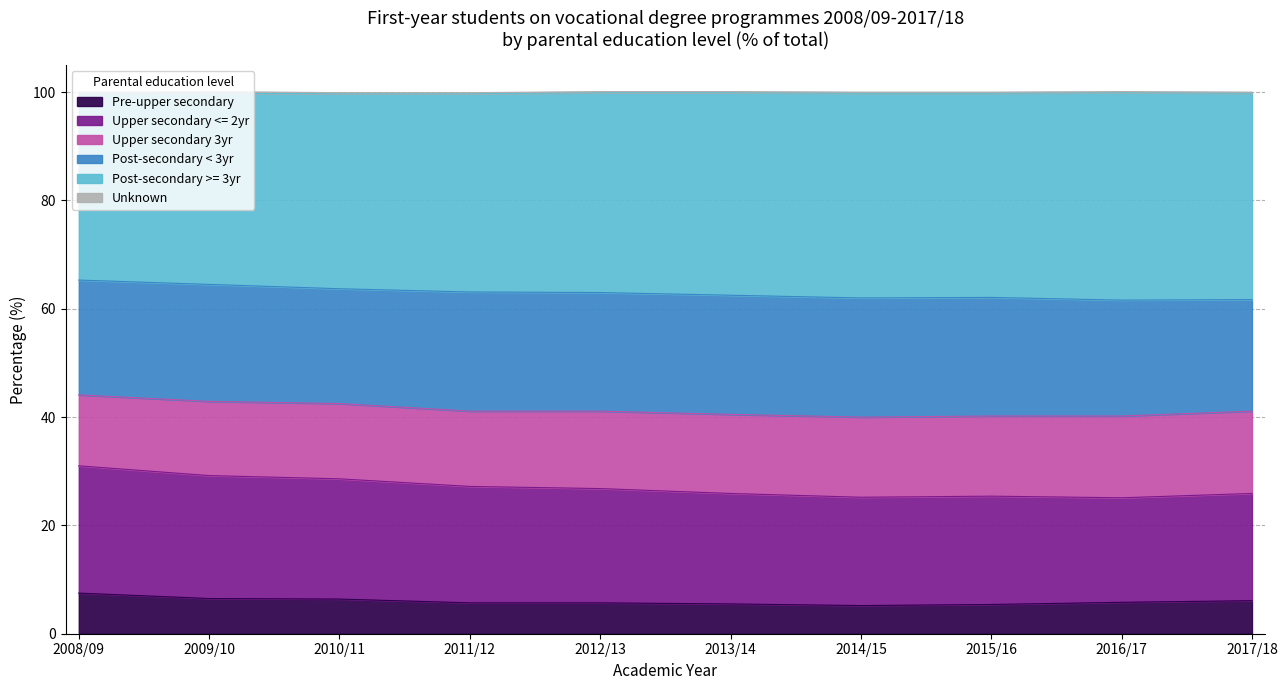

What is the highest value of the Pre-upper secondary series?

7.5